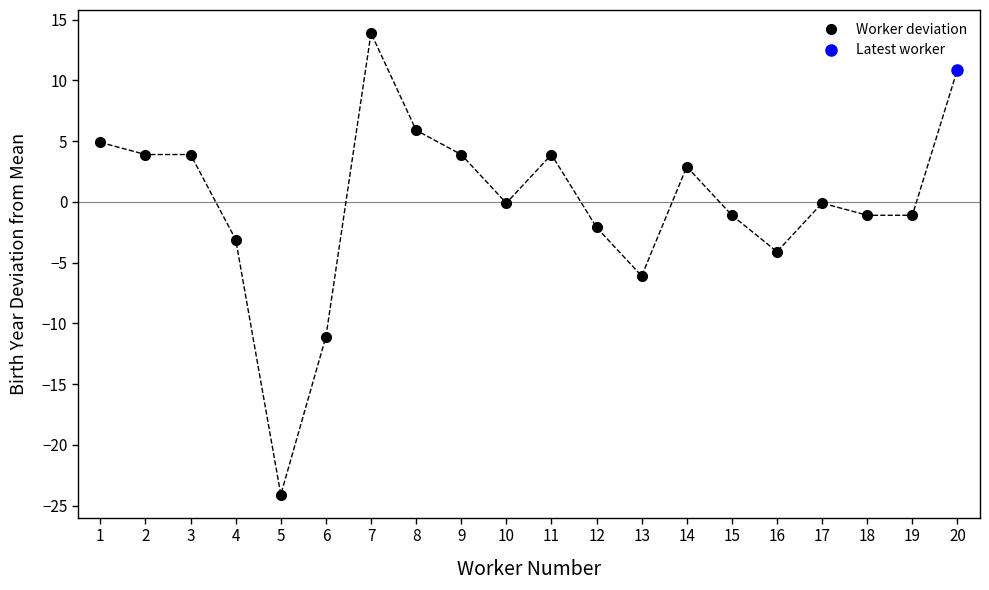

What is the minimum value shown in the chart?

-24.1